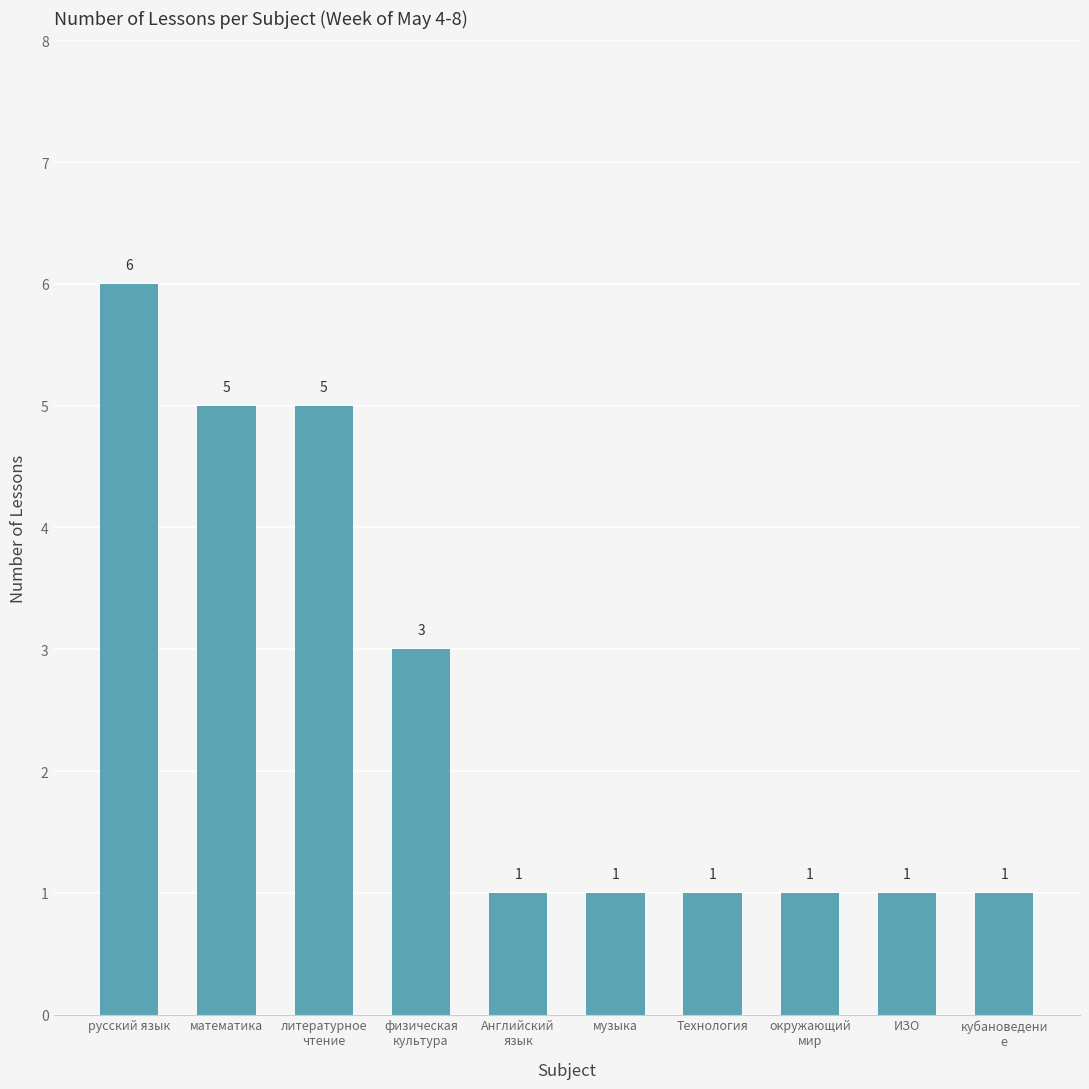

What is the label of the 6th bar from the left?

музыка